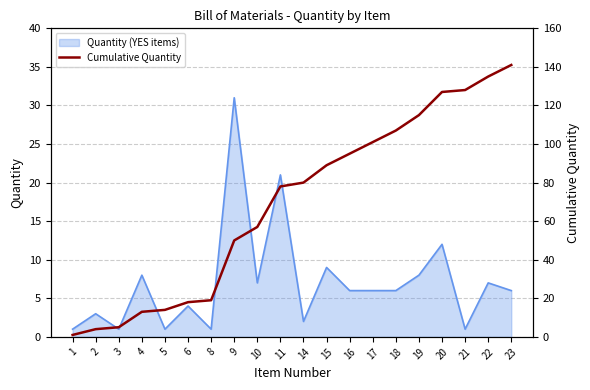

What is the sum of all values?

1377